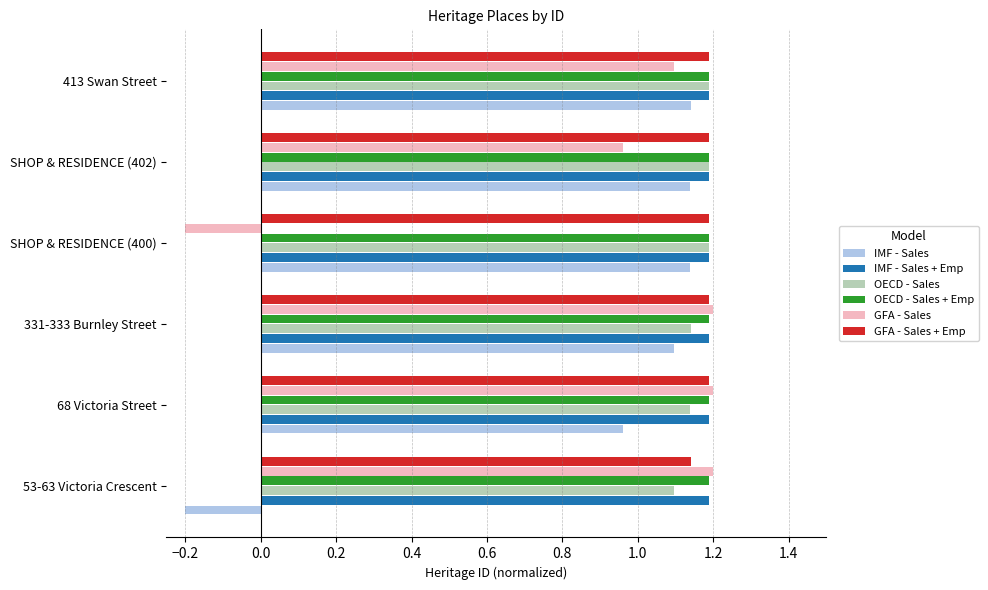

How many positive values does the GFA - Sales series have?

5